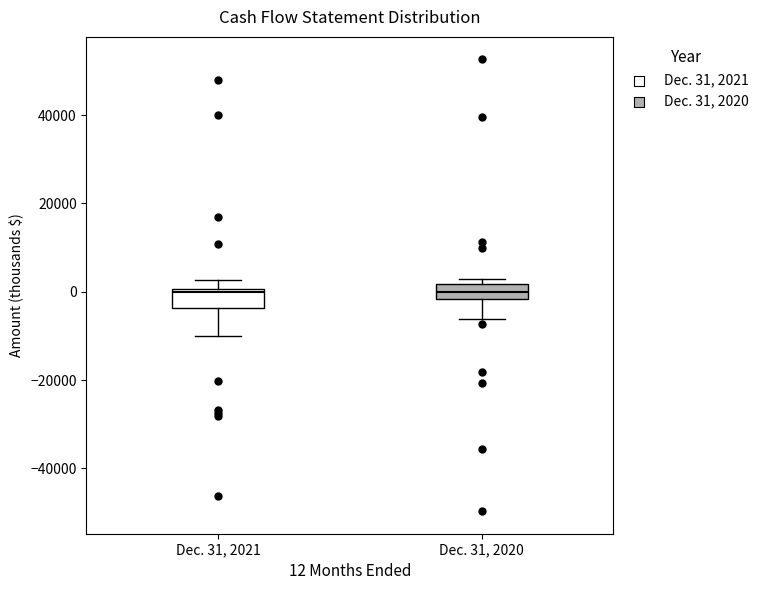

Reading left to right, transcribe this box plot: for each box, give where its median line is, the range the box spans, and where its two whiskers end, as read against the y-axis. The values are not printed on the chart, so give them approximately, as read against the axis.

Dec. 31, 2021: median 0 (just below the box's upper edge), box -4000 to 0, whiskers -10000 to 2000
Dec. 31, 2020: median 0, box -2000 to 2000, whiskers -6000 to 2000 (just above the box's upper edge)